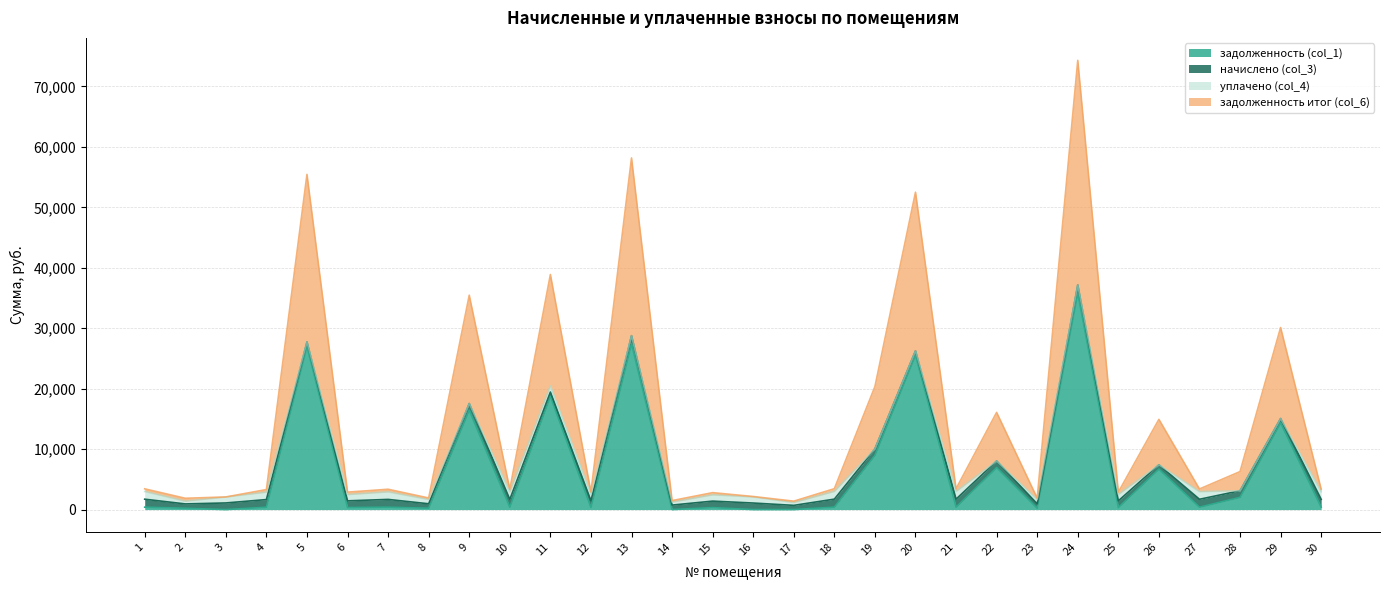

What is the difference between the highest and lowest values at 21?

3044.9